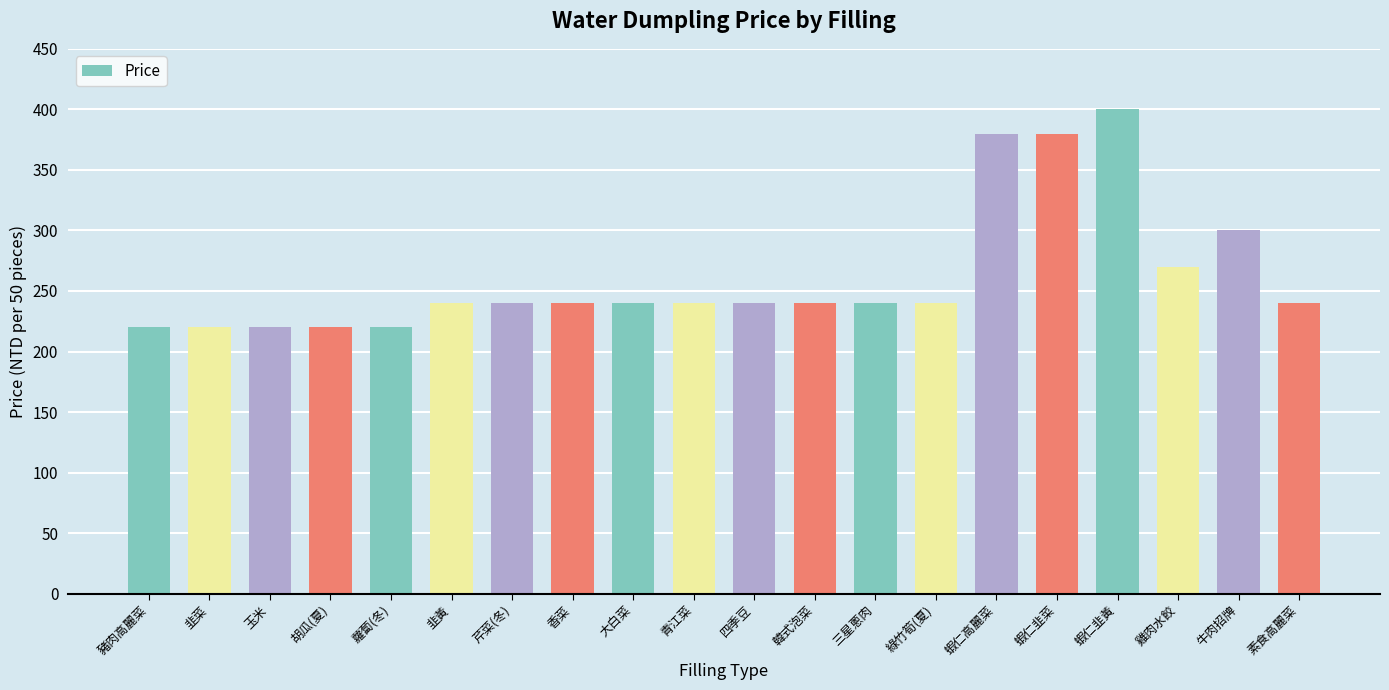

Approximately how many times larger is the value at 蝦仁高麗菜 compared to 大白菜?

1.6